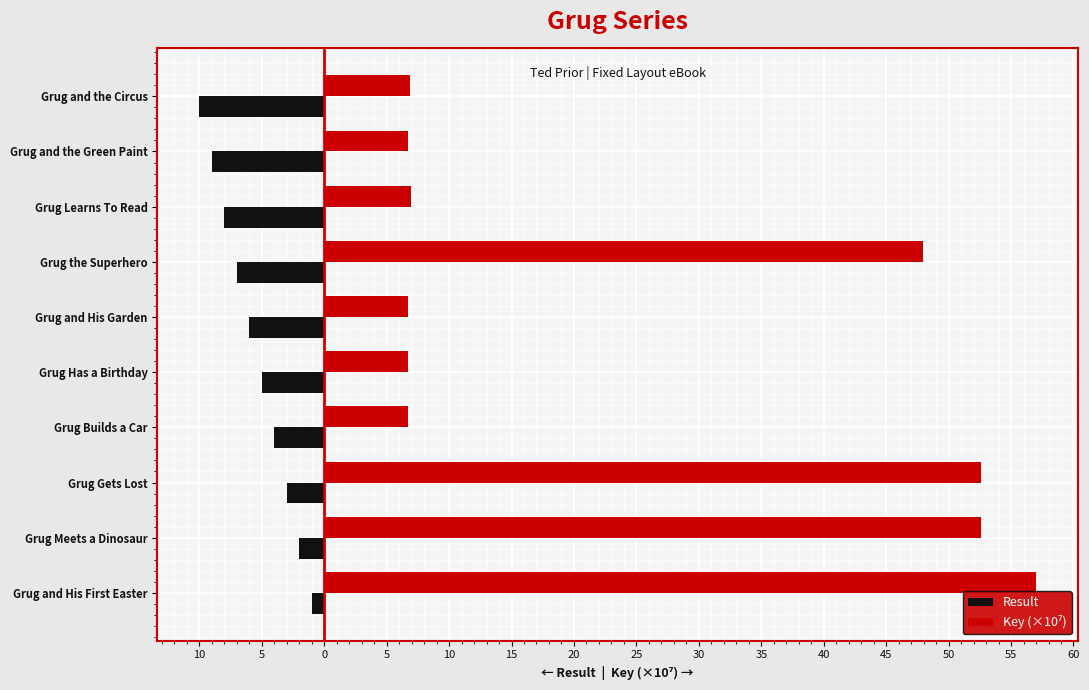

What is the greatest value displayed?

57.0